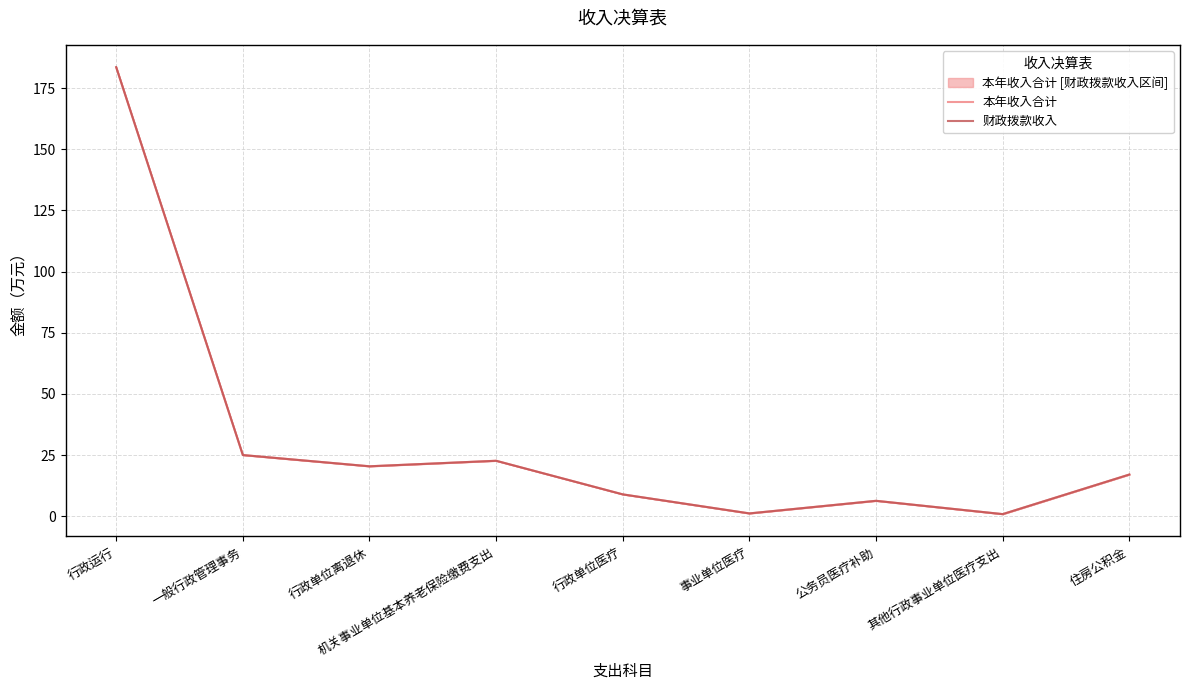

What is the greatest value displayed?

183.6